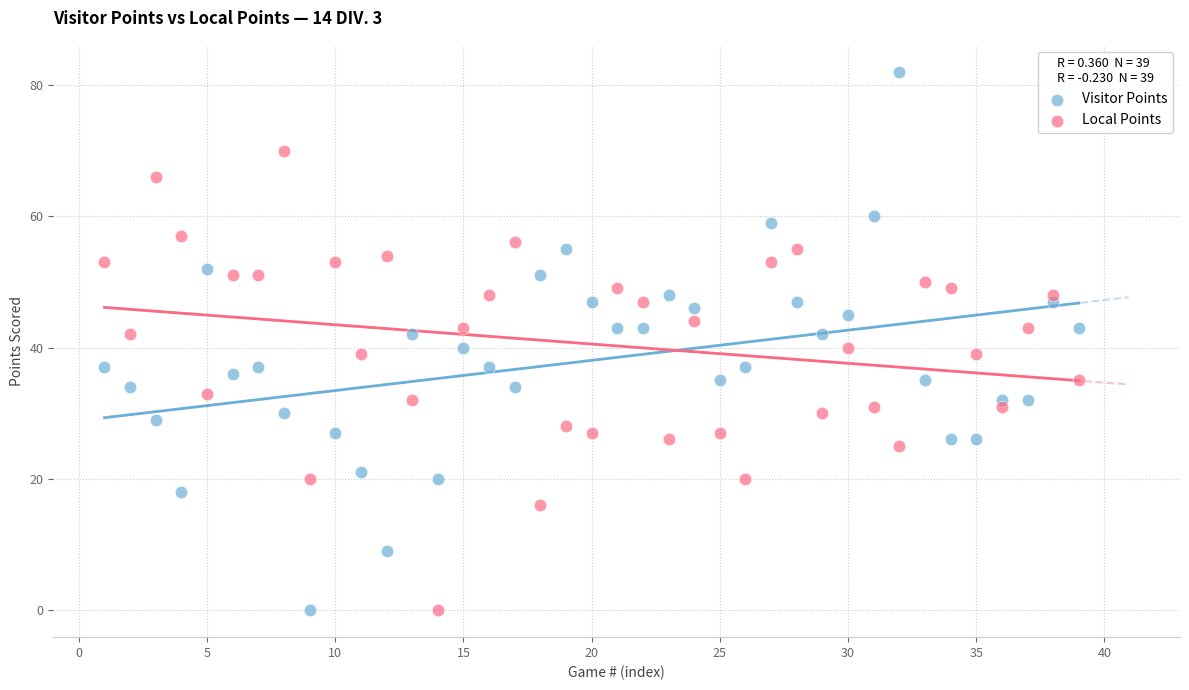

Across all data points, what is the range of Y values (max minus min)?

82